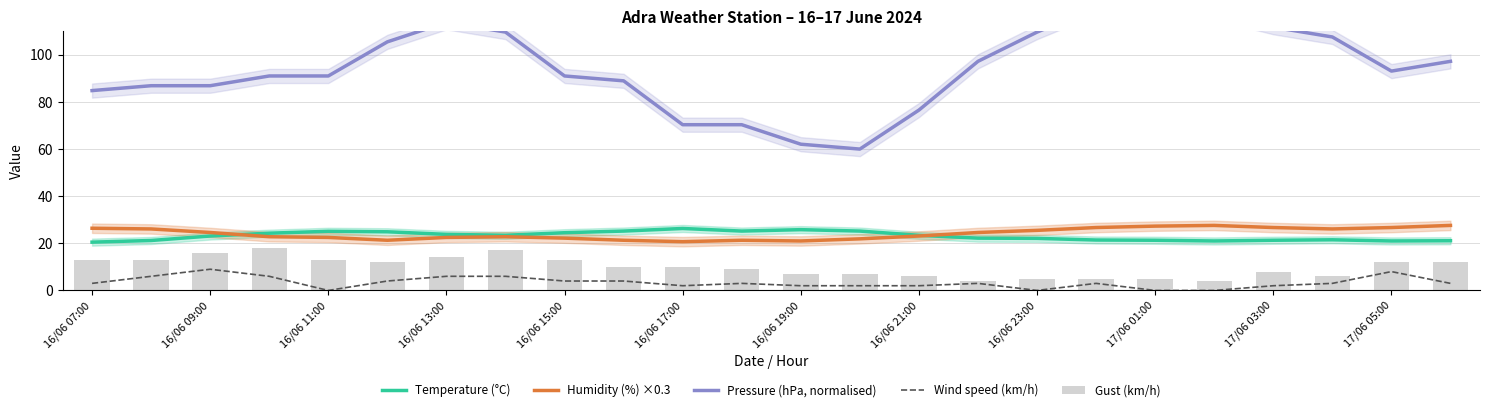

What is the total value across all series at 17/06 01:00?

171.5